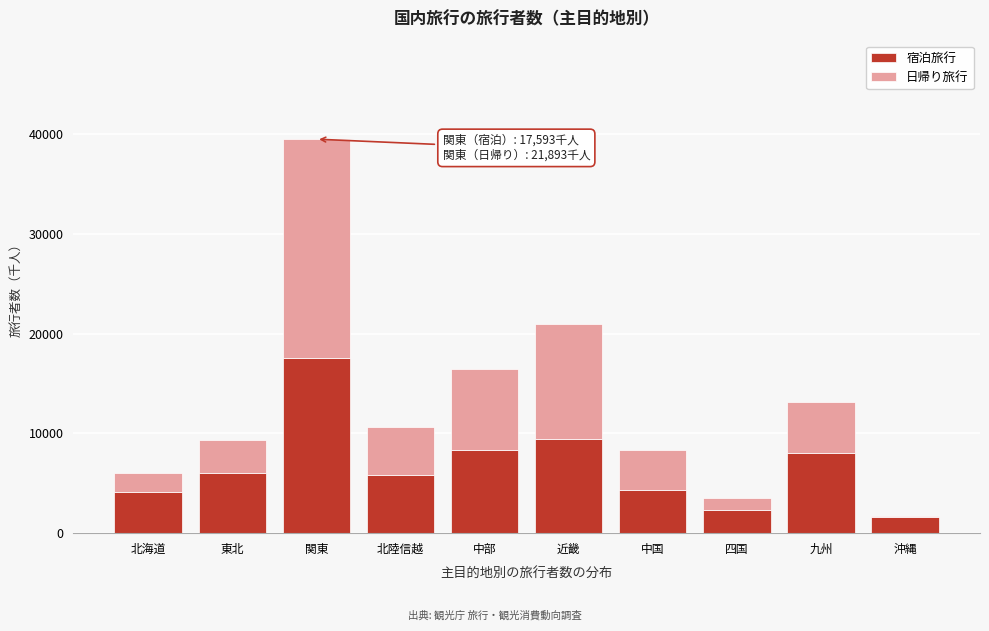

What is the approximate value of 宿泊旅行 at 東北?

5994.4